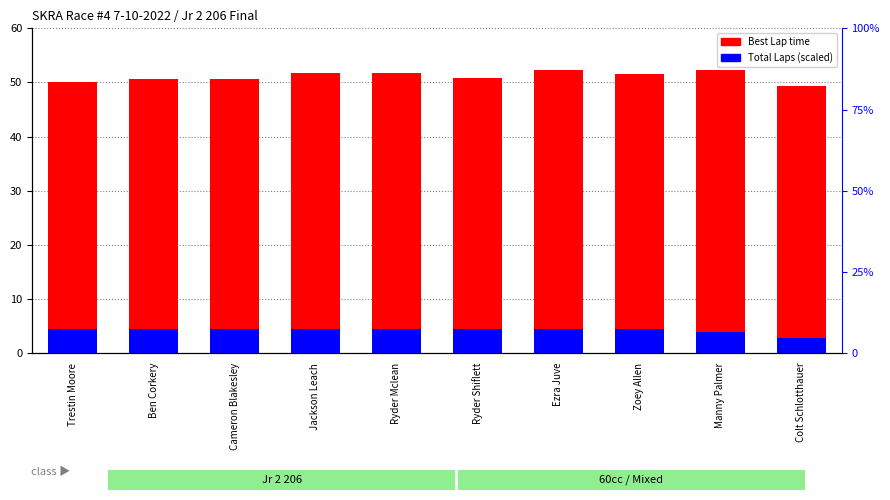

List the labels in order of Total Laps (scaled) value, largest first.

Trestin Moore, Ben Corkery, Cameron Blakesley, Jackson Leach, Ryder Mclean, Ryder Shiflett, Ezra Juve, Zoey Allen, Manny Palmer, Colt Schlotthauer